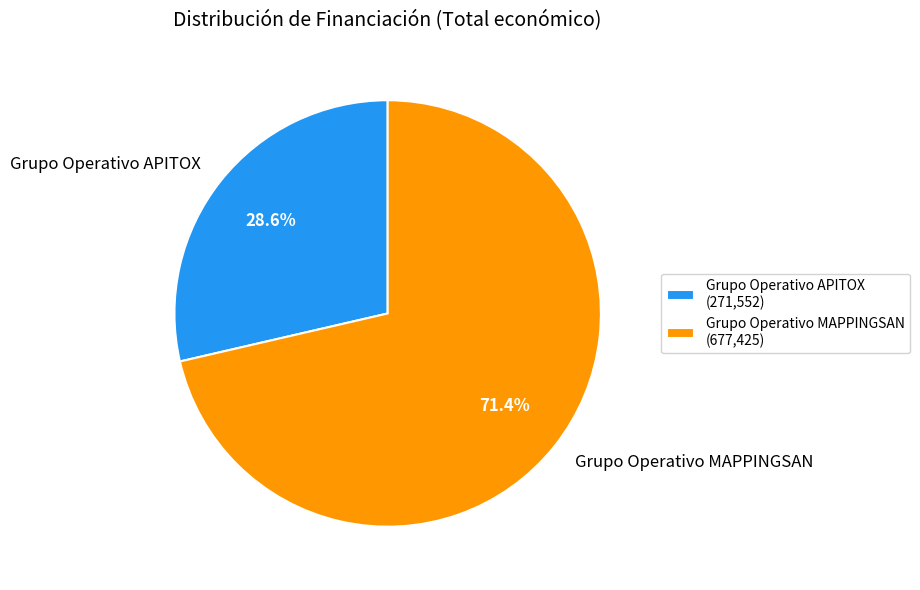

Is it true that Grupo Operativo MAPPINGSAN is 71% of the pie?

True